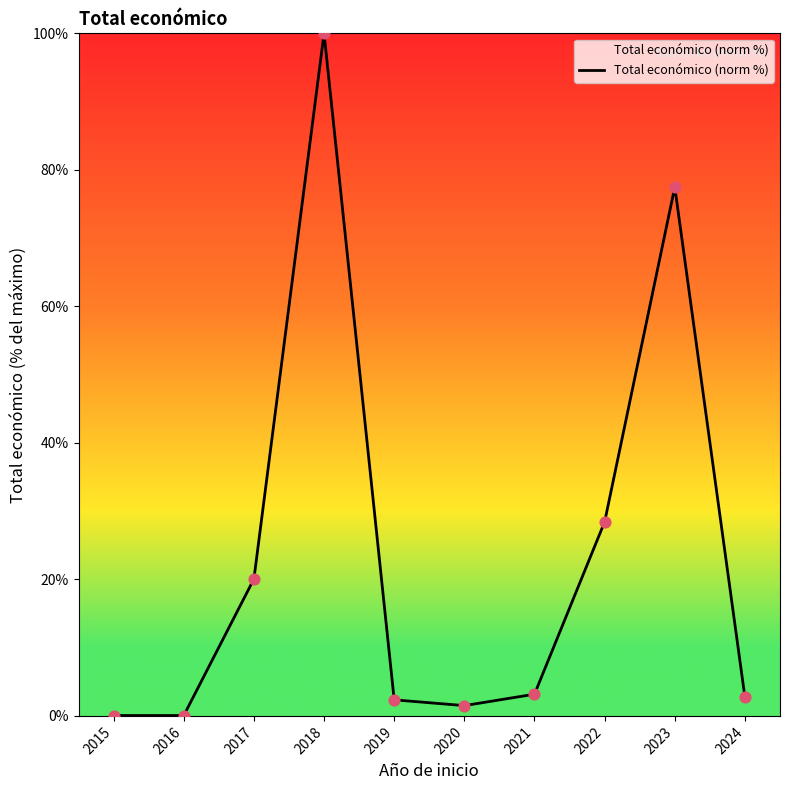

Which has a higher value, 2023 or 2019?

2023